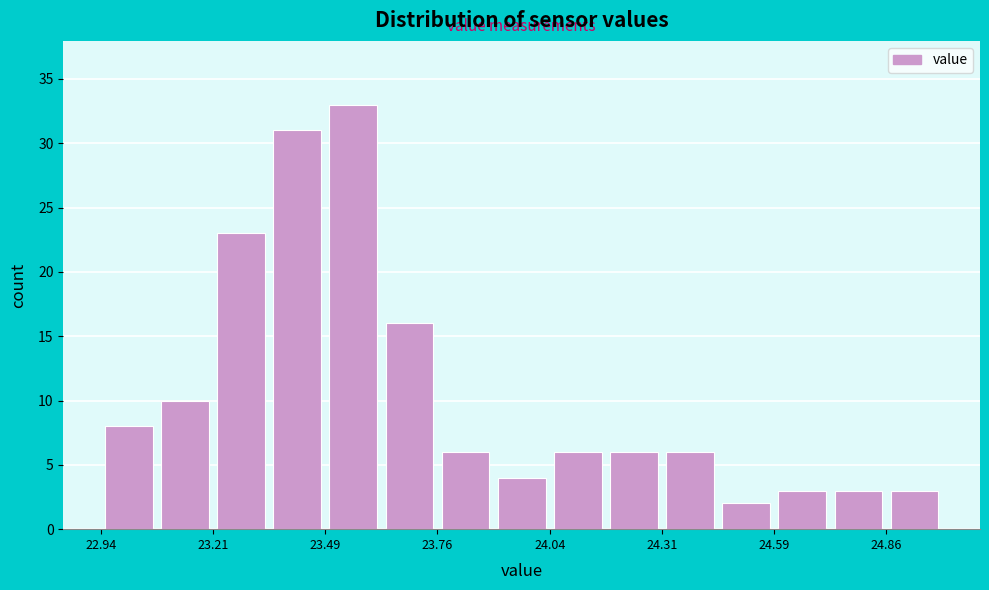

Read against the x-axis, roughly where is the centre of the tallest bar?

23.55